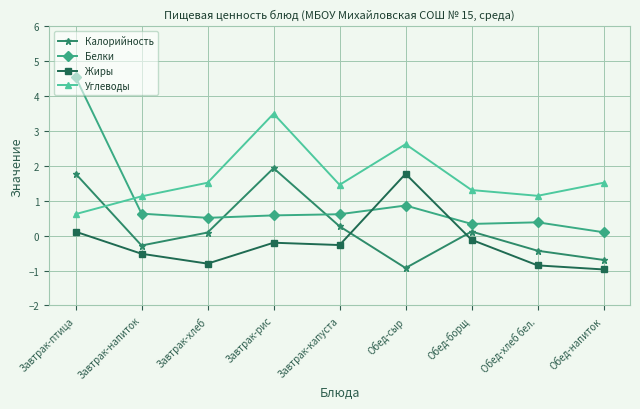

Which series has the widest spread of values?

Белки